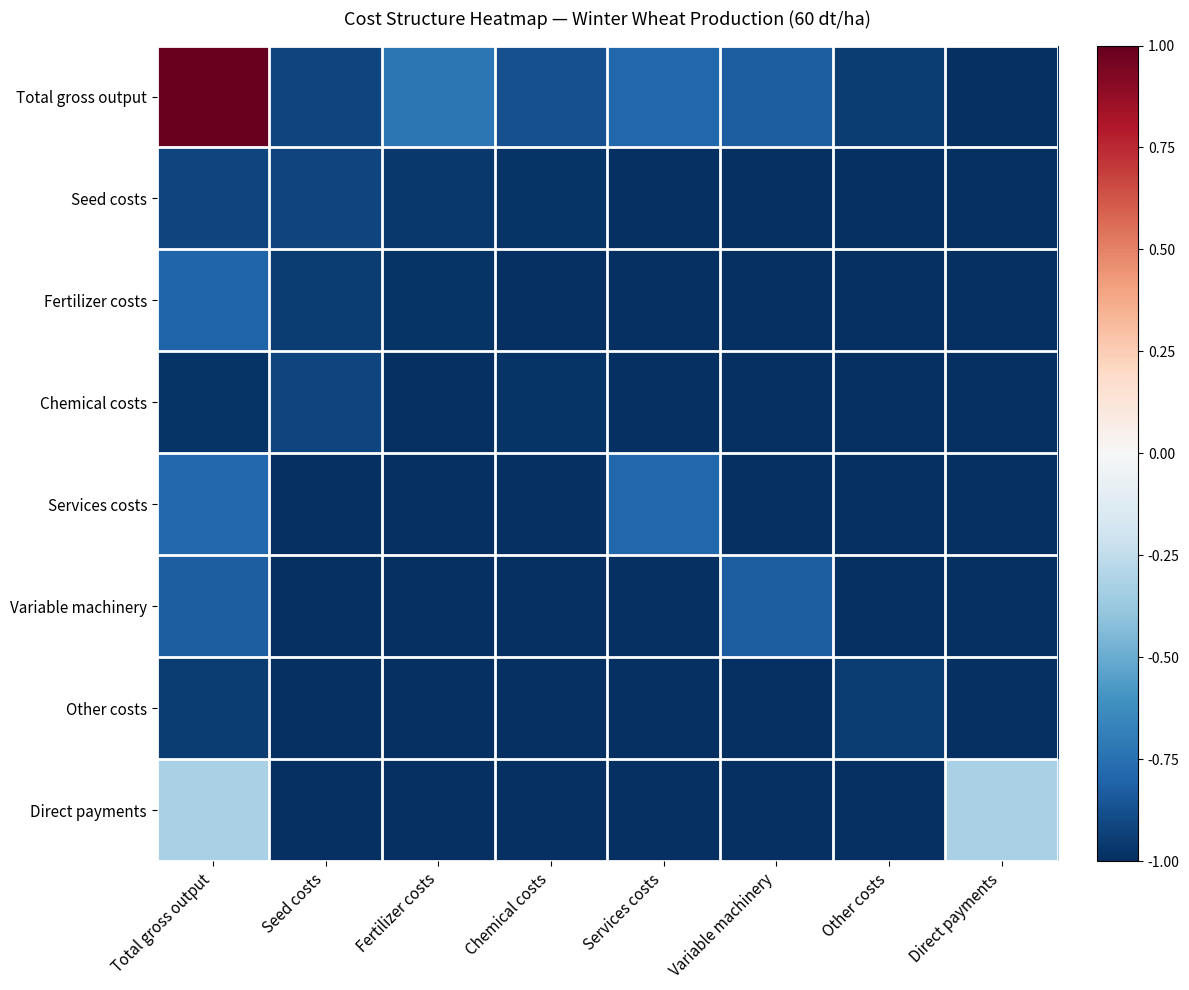

Which series has the largest total across all categories?

Total gross output